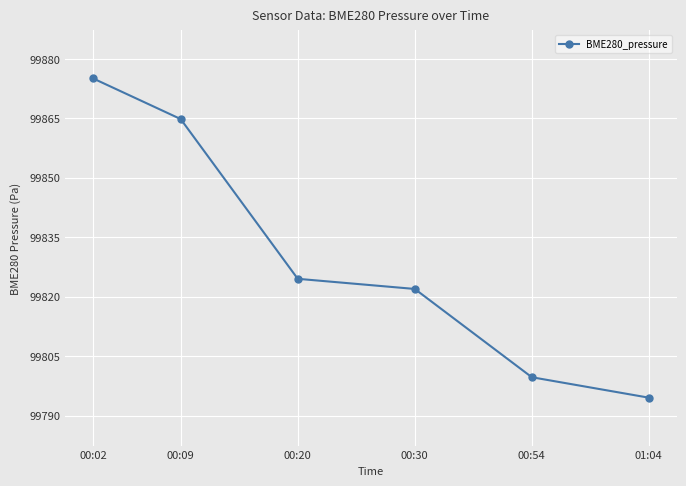

Which has a higher value, 00:09 or 01:04?

00:09